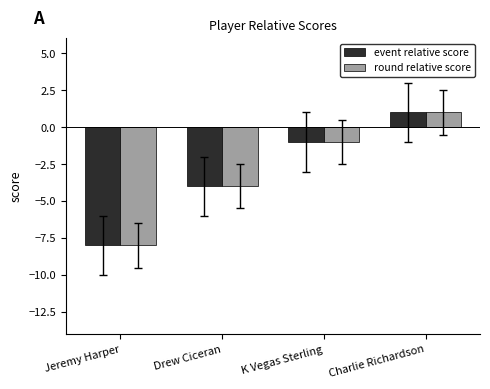

How many data points does each series have?

4